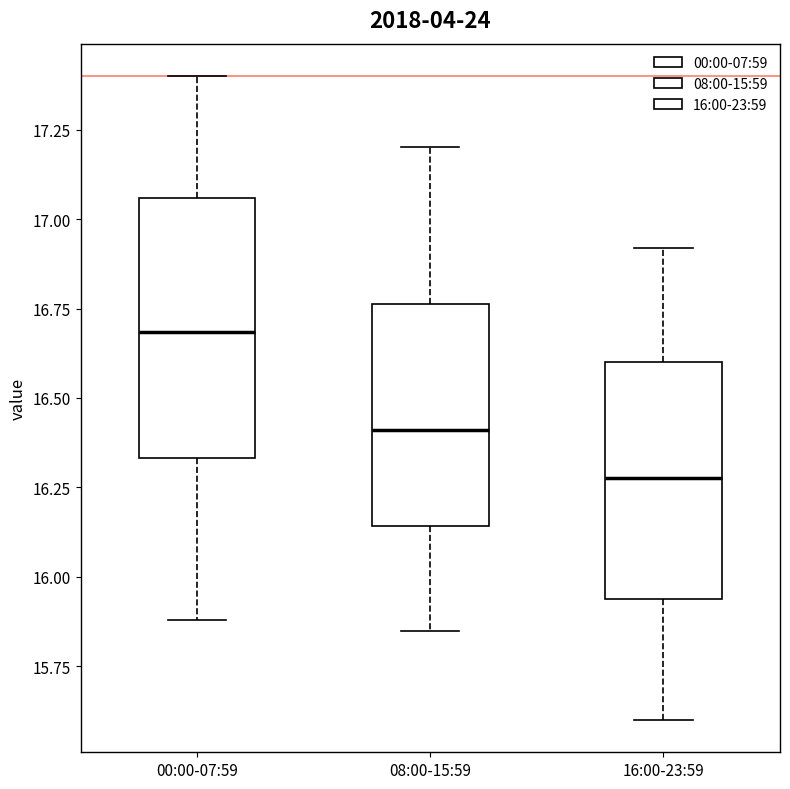

Which box has the highest median line?

00:00-07:59